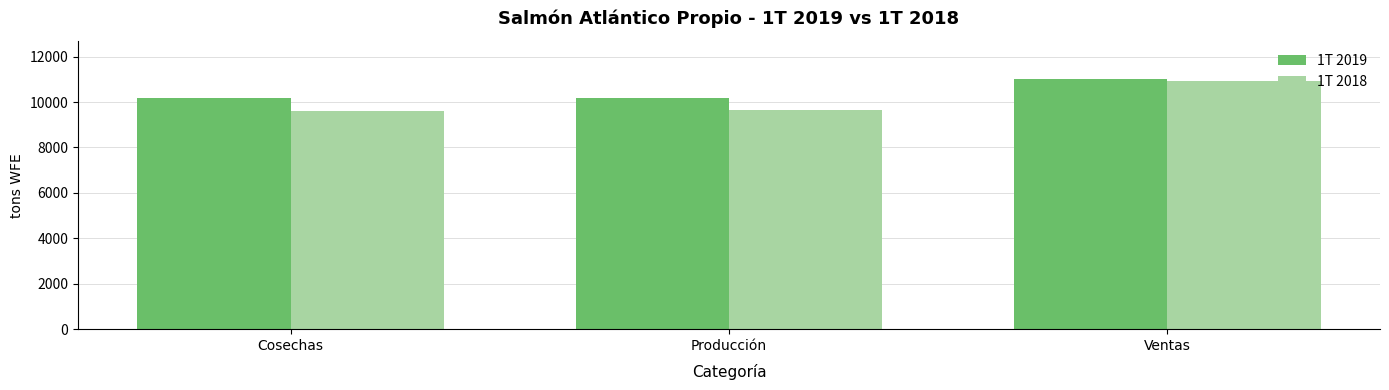

How many bars are there in each group?

2